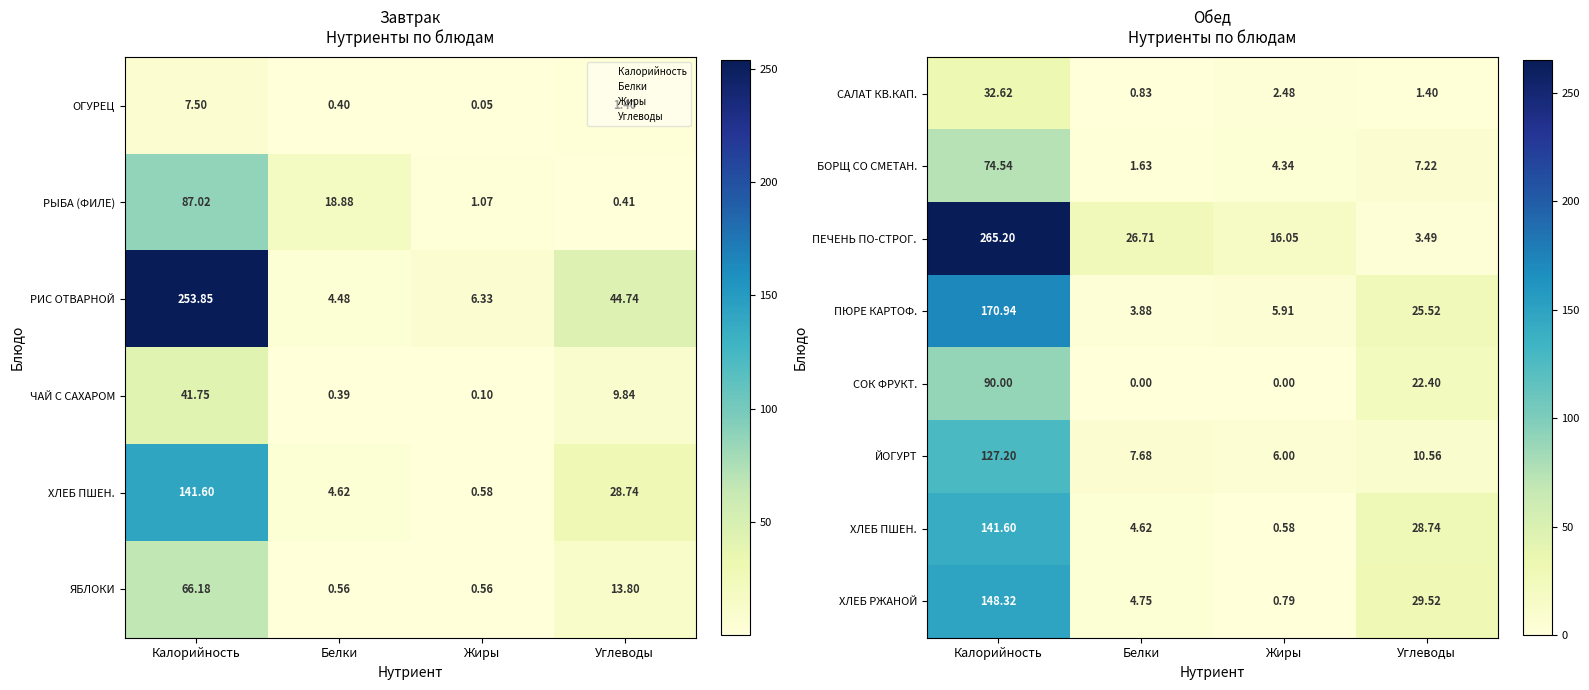

Which category has the lowest value in the ЙОГУРТ series?

Жиры